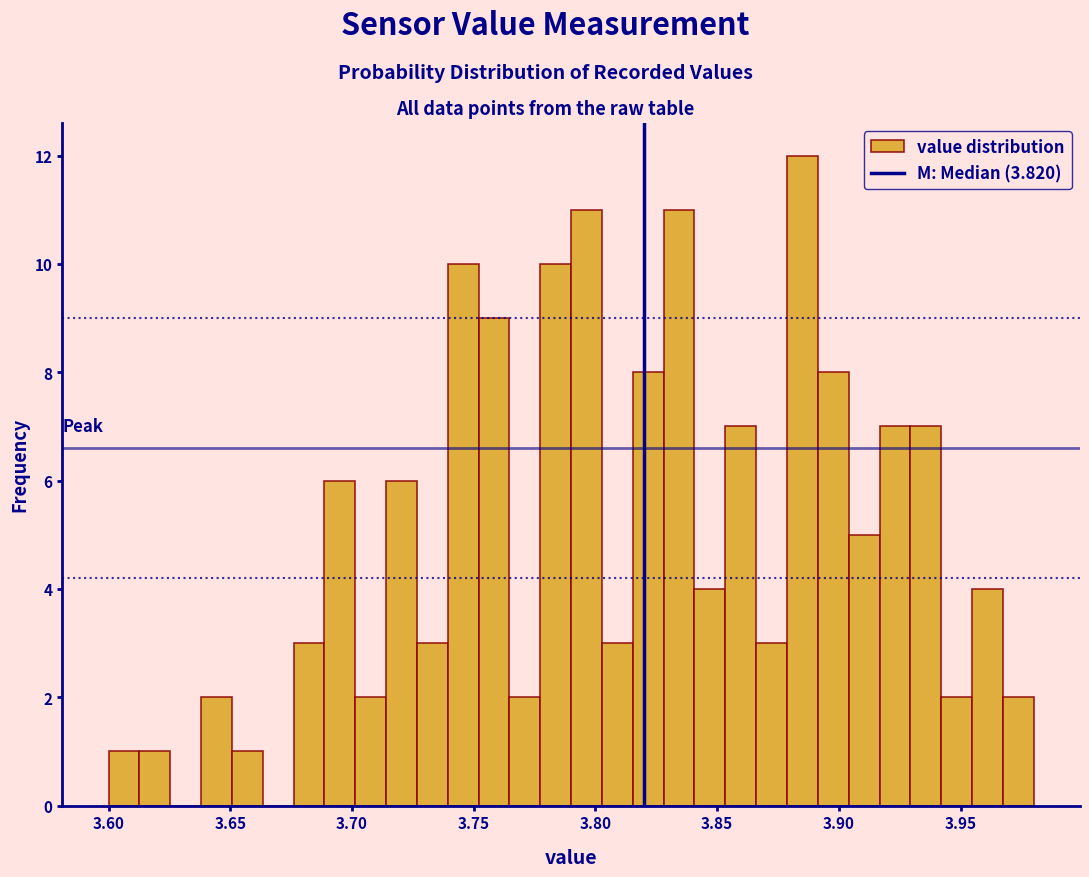

Read against the x-axis, roughly where is the centre of the tallest bar?

3.885